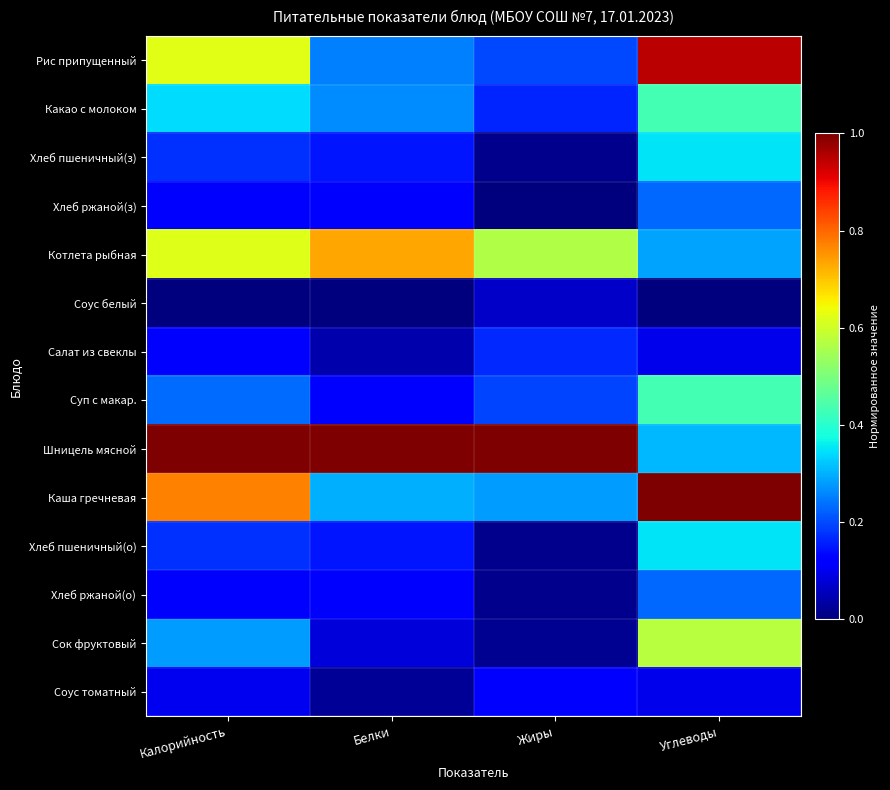

How many distinct data groups are displayed?

14